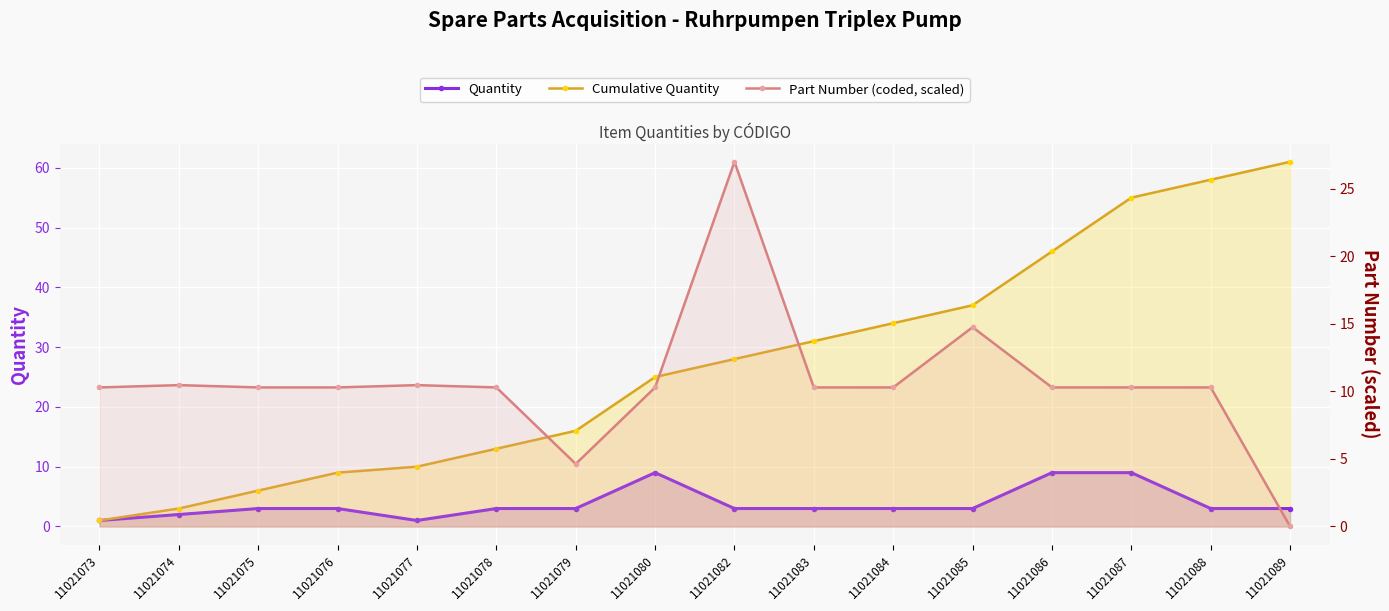

The Cumulative Quantity series shows 1.8 at 11021073. True or false?

False